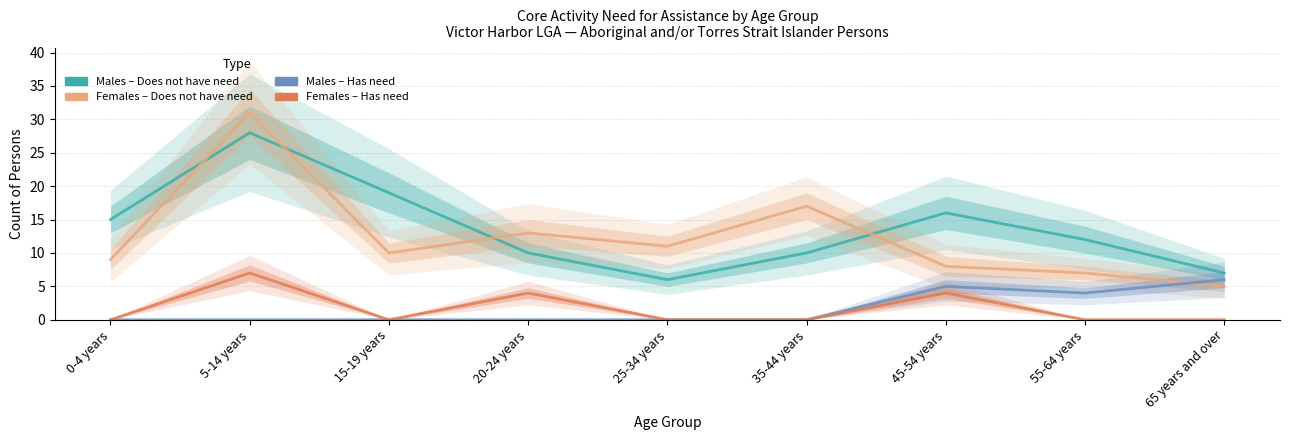

Reading left to right, list all the values displayed in this chart.

Males - Does not have need: 15	28	19	10	6	10	16	12	7
Females - Does not have need: 9	31	10	13	11	17	8	7	5
Males - Has need: 0	0	0	0	0	0	5	4	6
Females - Has need: 0	7	0	4	0	0	4	0	0